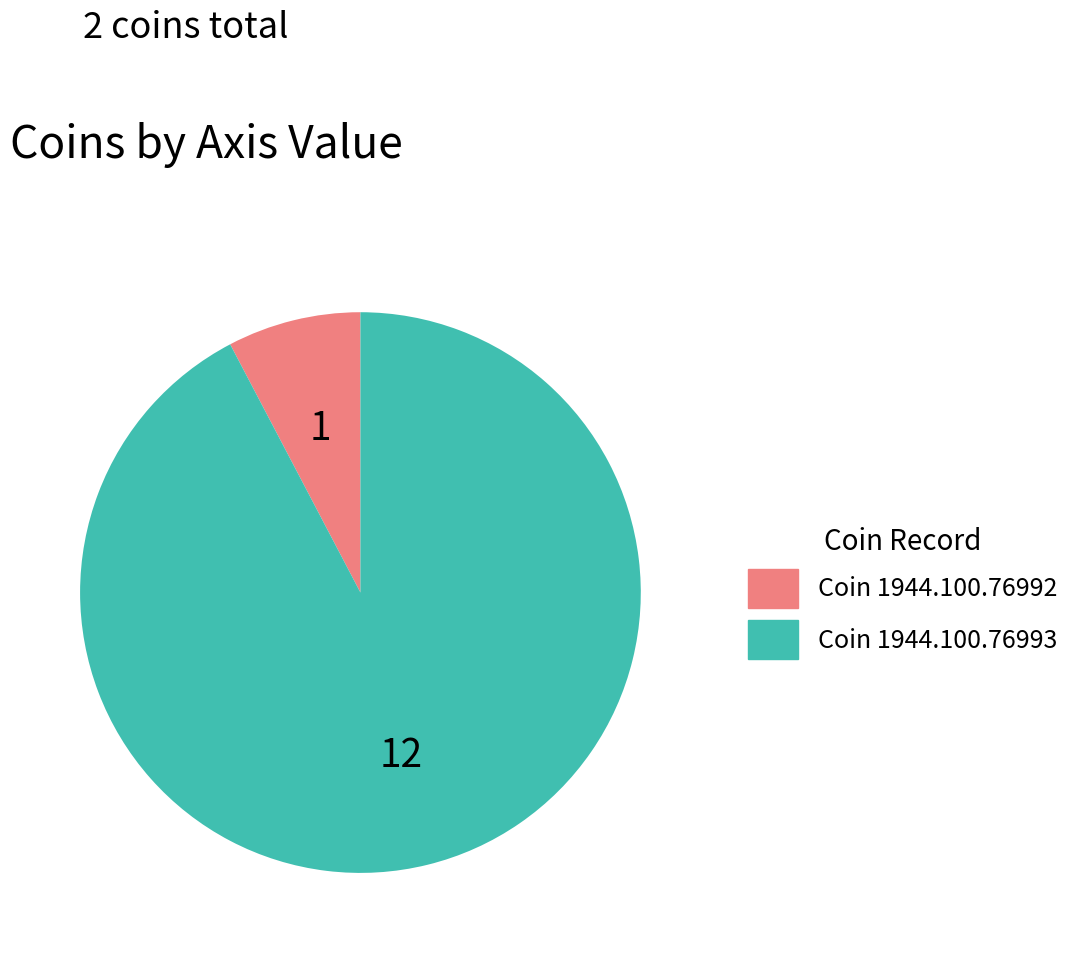

Which category has the smallest portion of the pie?

Coin 1944.100.76992